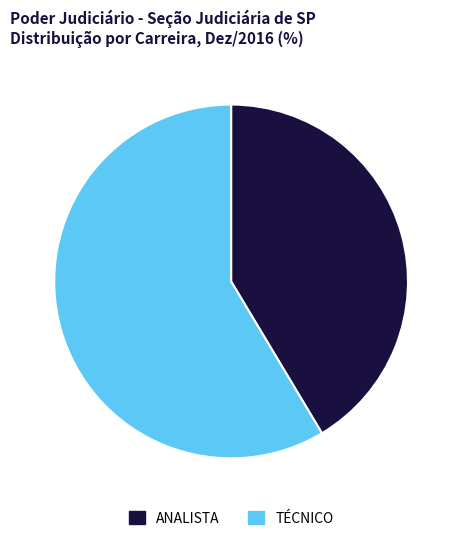

Is there a majority slice in this chart?

Yes